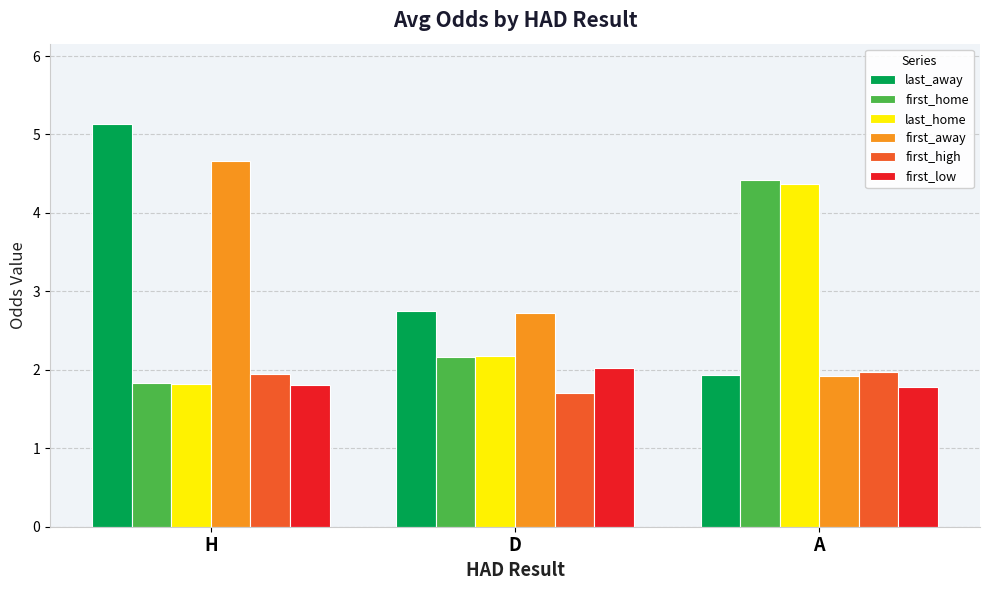

What is the value of the first_high bar at the 3rd from the left?

2.0